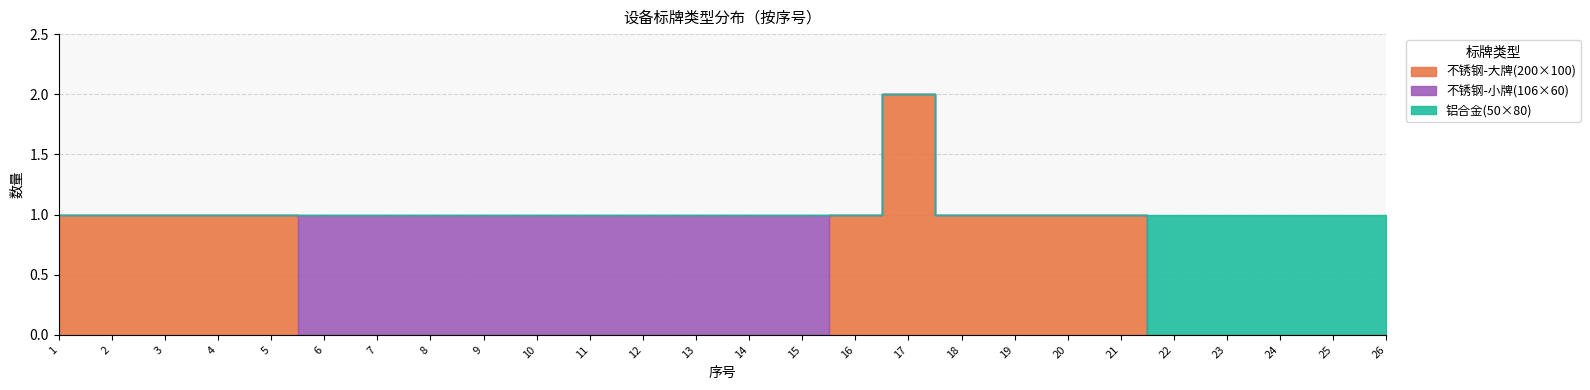

True or false: 不锈钢-大牌(200×100) has a value of 0 at 14.

True